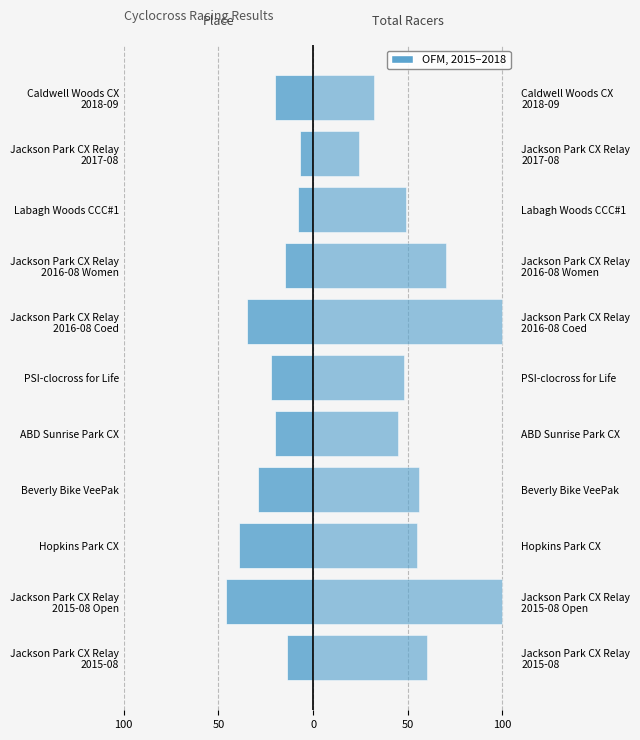

Rank the series at Caldwell Woods CX 2018-09 from highest to lowest value.

Total Racers, Place